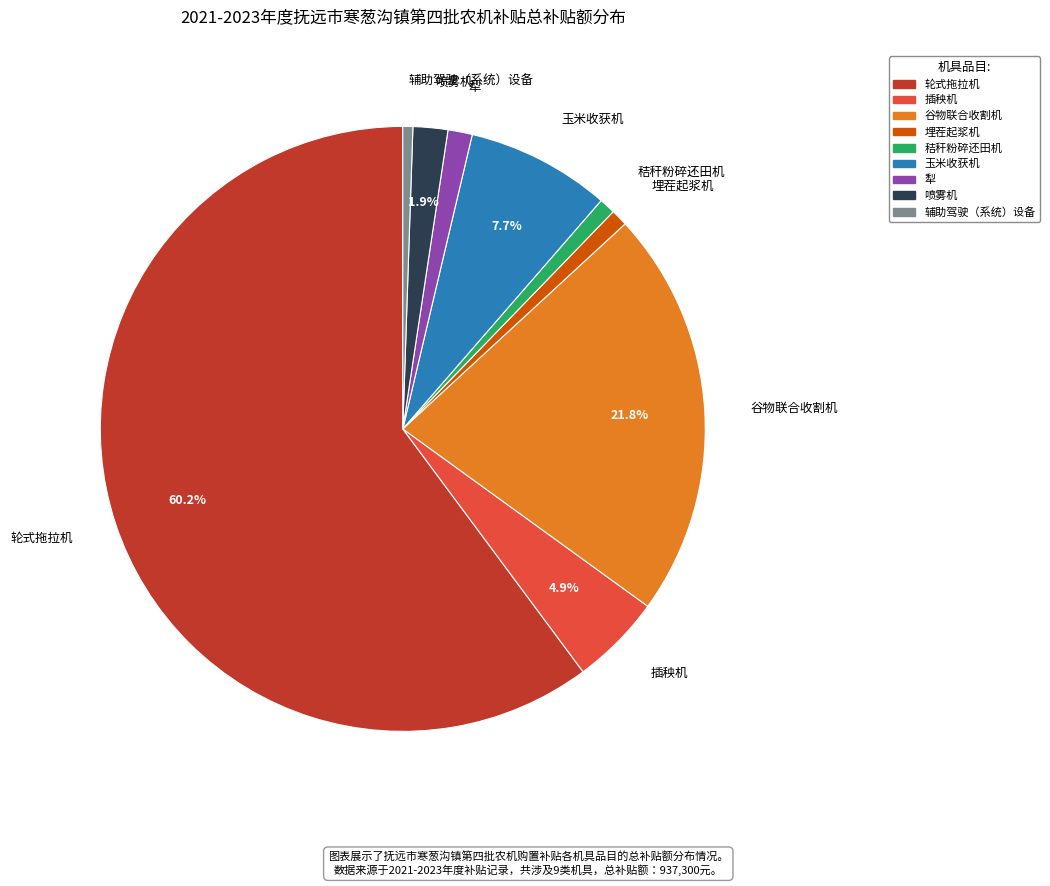

To the nearest percent, what percentage of the pie is 犁?

1%